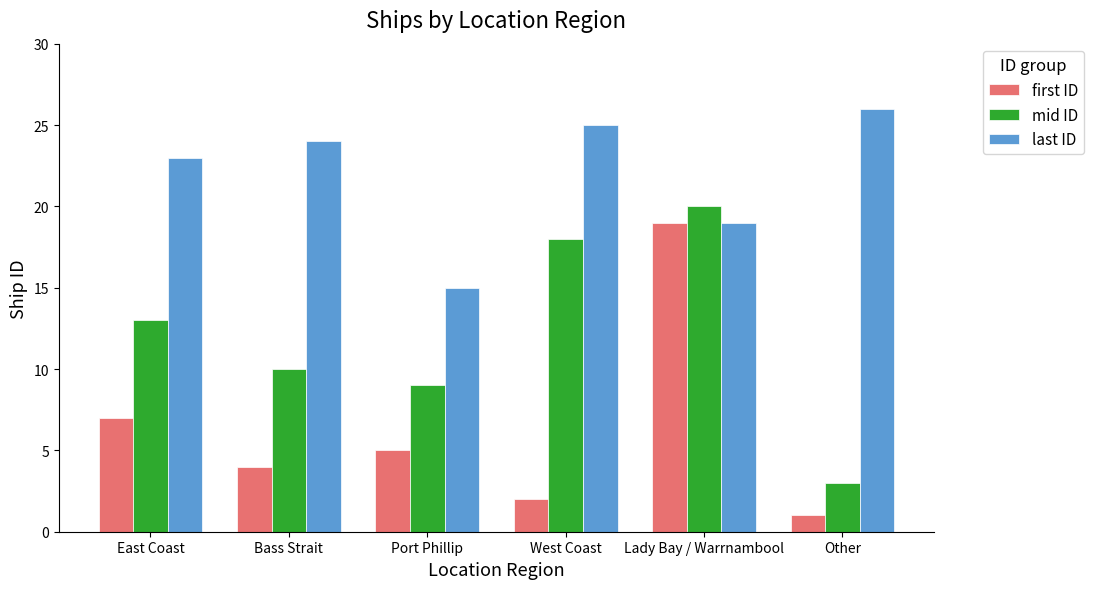

How many values in the mid ID series are below 13?

3